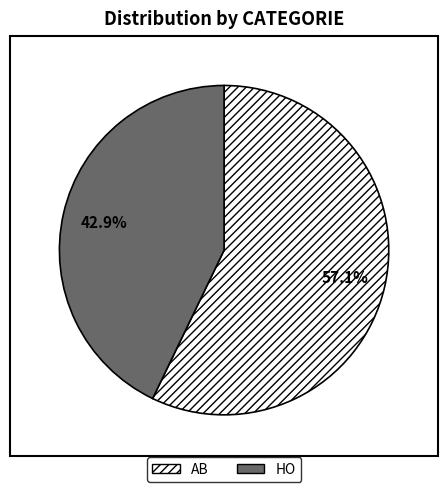

Rank the categories by value from highest to lowest.

AB, HO